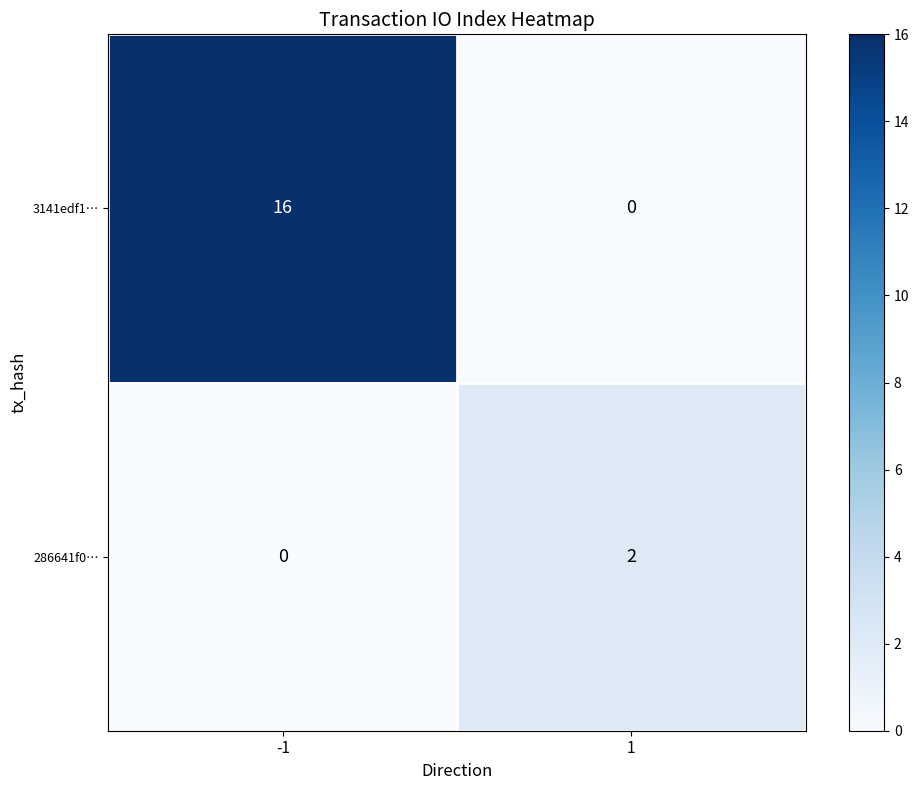

What is the difference between the highest and lowest values at -1?

16